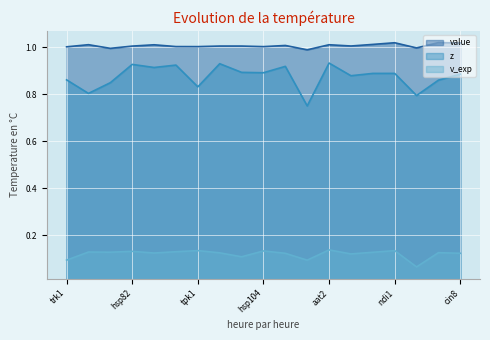

In v_exp, how many points are higher than both neighbors (excluding endpoints)?

7